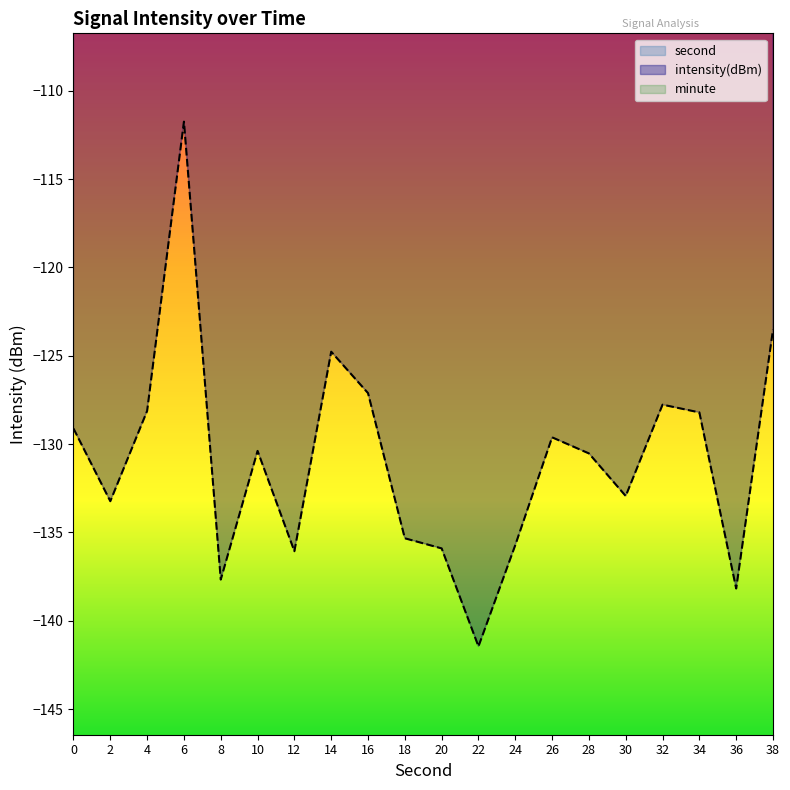

True or false: minute has a value of 0.0 at 28.

True